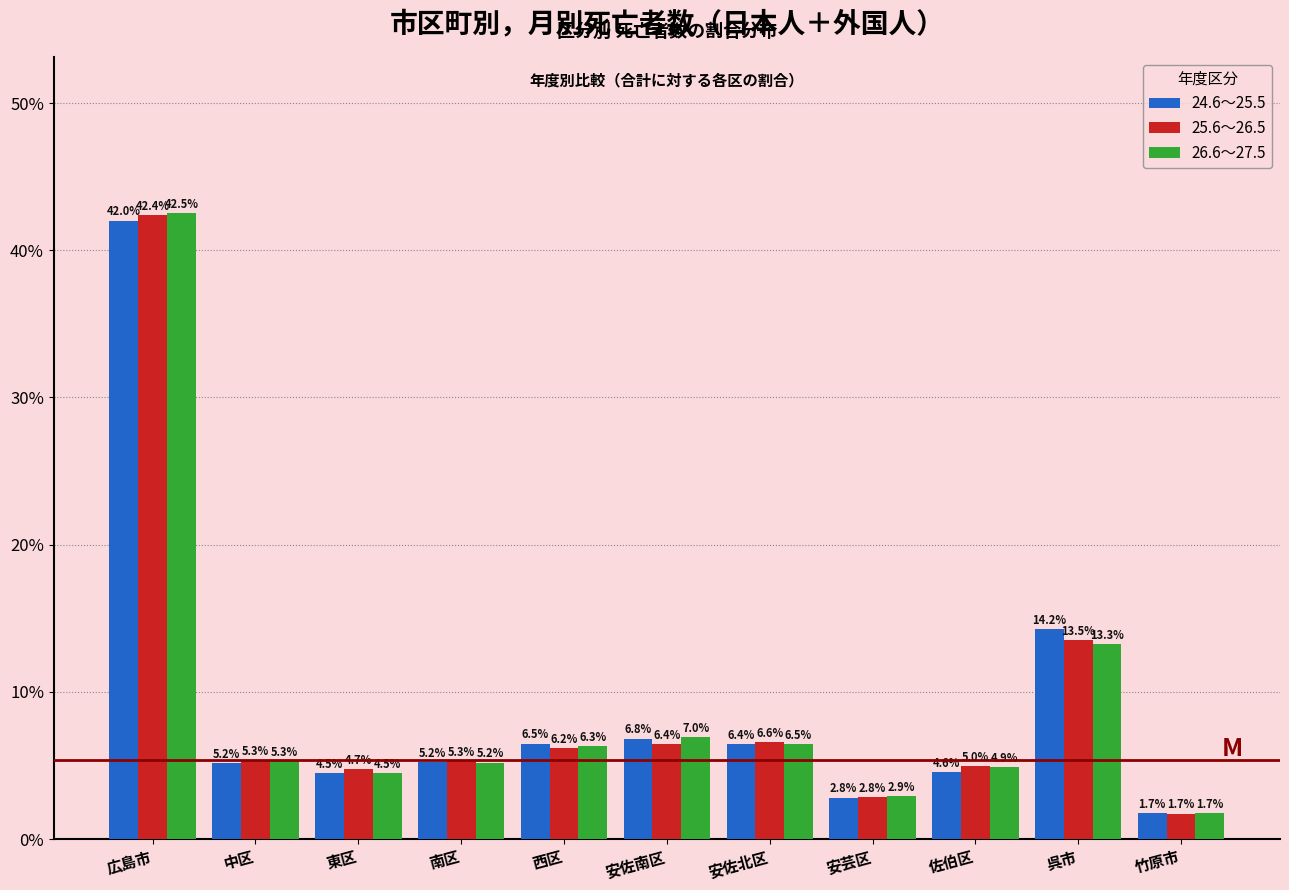

Reading left to right, what are all the values shown in this chart?

24.6～25.5: 42.0	5.2	4.5	5.2	6.5	6.8	6.4	2.8	4.6	14.2	1.7
25.6～26.5: 42.4	5.3	4.7	5.3	6.2	6.4	6.6	2.8	5.0	13.5	1.7
26.6～27.5: 42.5	5.3	4.5	5.2	6.3	7.0	6.5	2.9	4.9	13.3	1.7